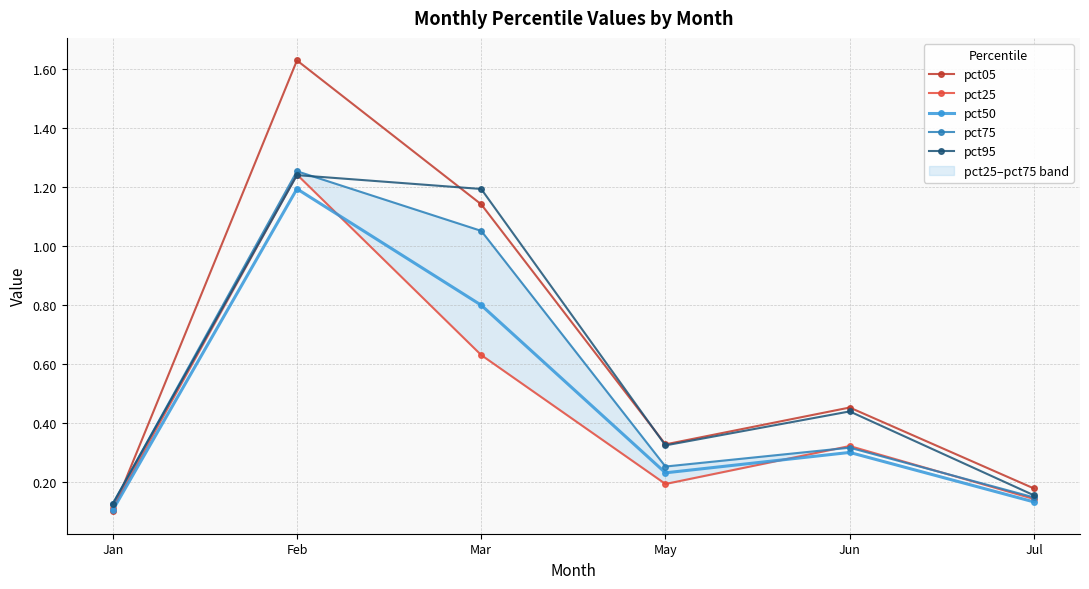

Which series has the largest total across all categories?

pct05